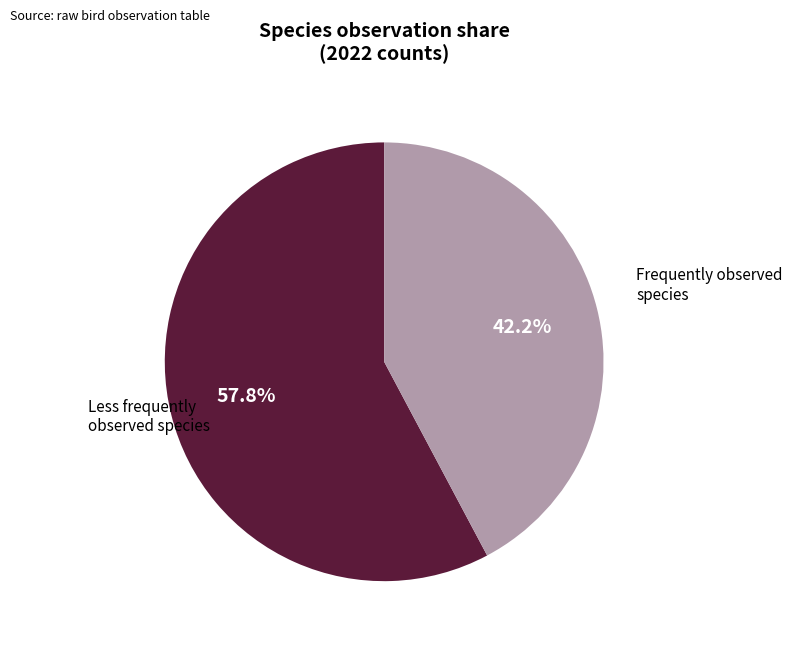

Is there any slice that represents more than half of the pie?

Yes